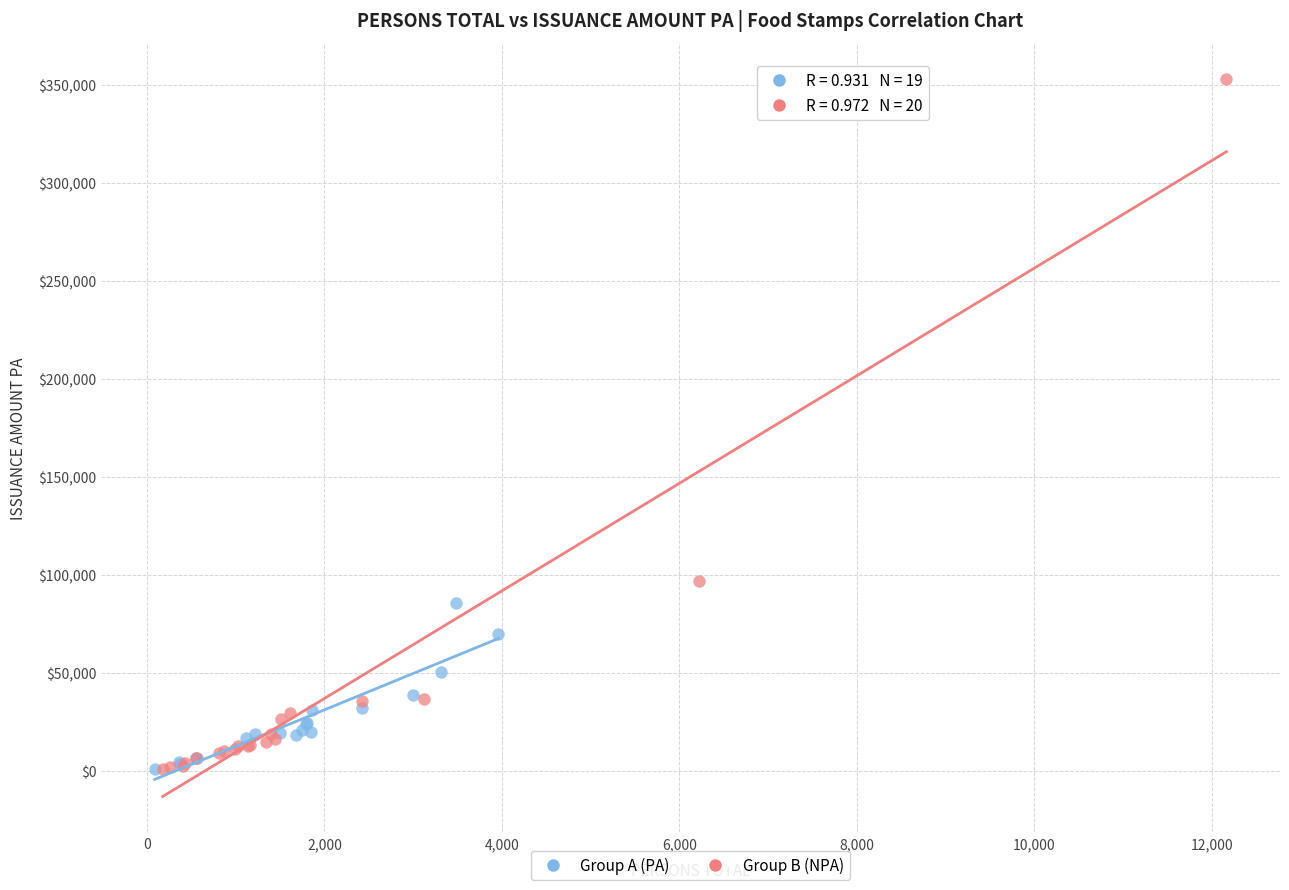

Which series reaches the maximum Y coordinate?

Group B (NPA)